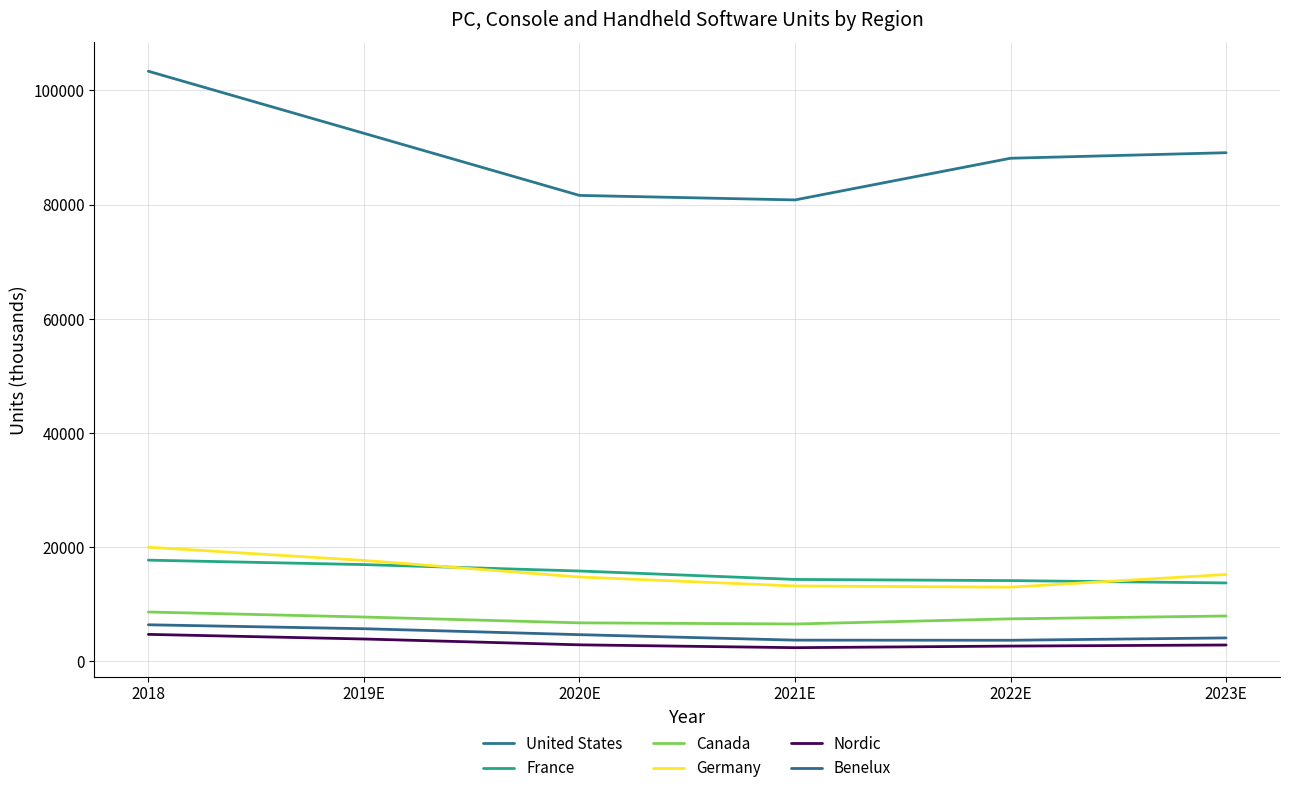

Where does the Canada series first go above 7780?

2018